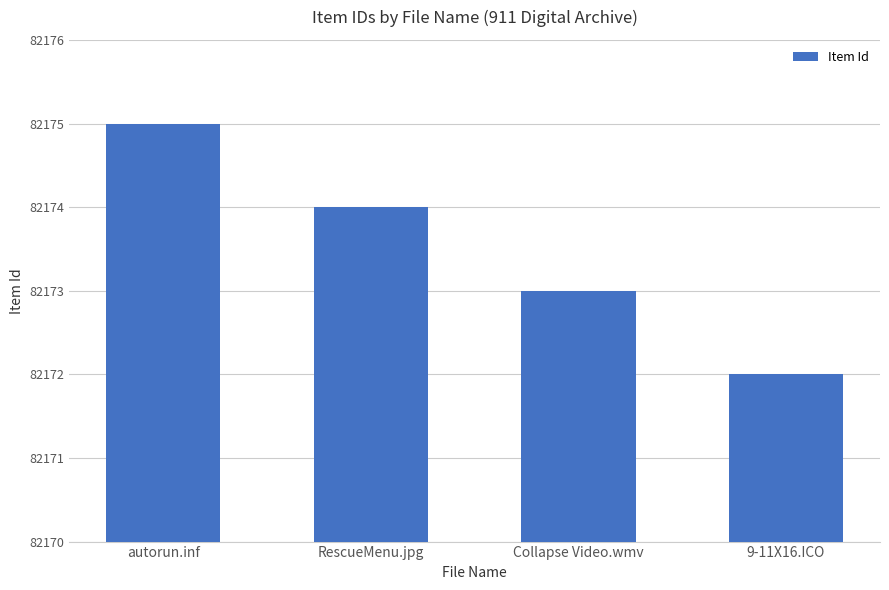

The value at autorun.inf is 82175. True or false?

True